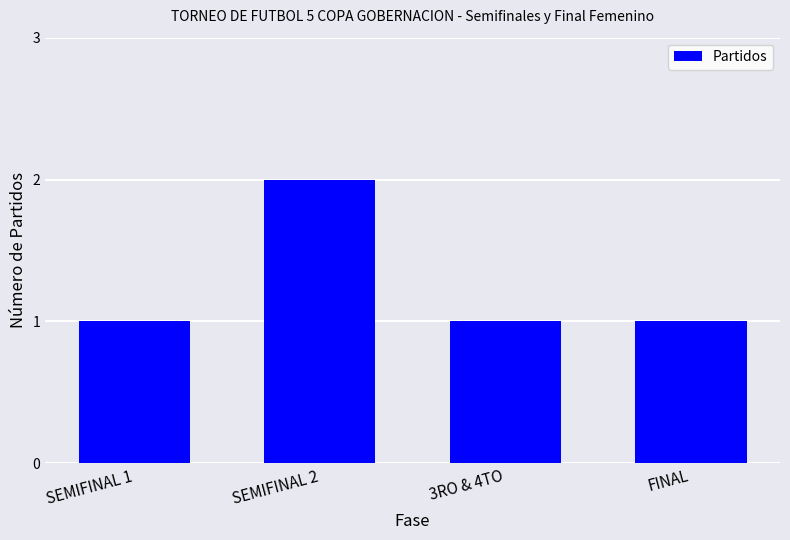

What is the label of the 2nd bar from the left?

SEMIFINAL 2